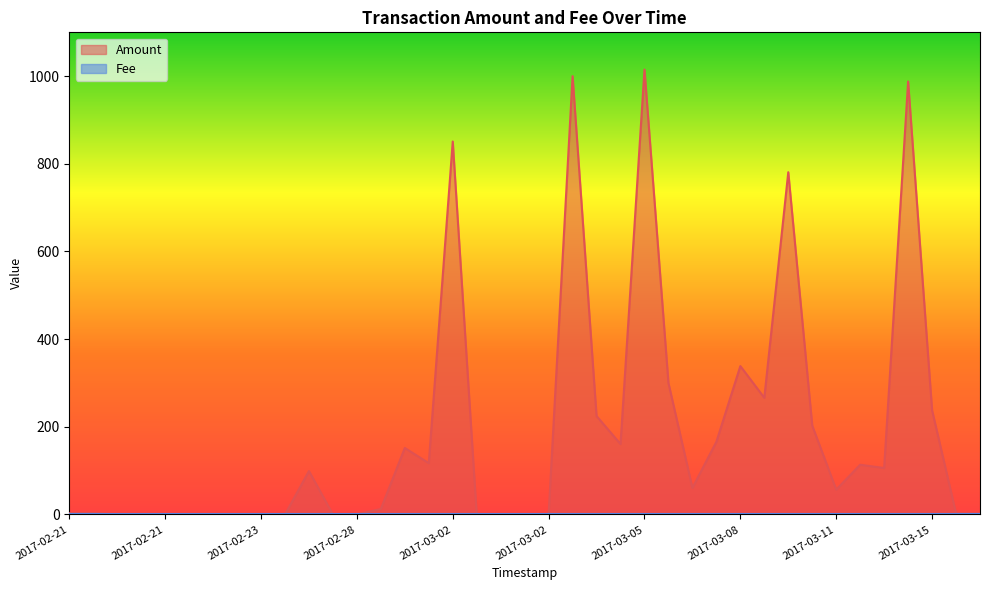

What is the sum of the Fee values at 2017-03-05 08:41:48 and 2017-03-02 13:54:57?

2.0